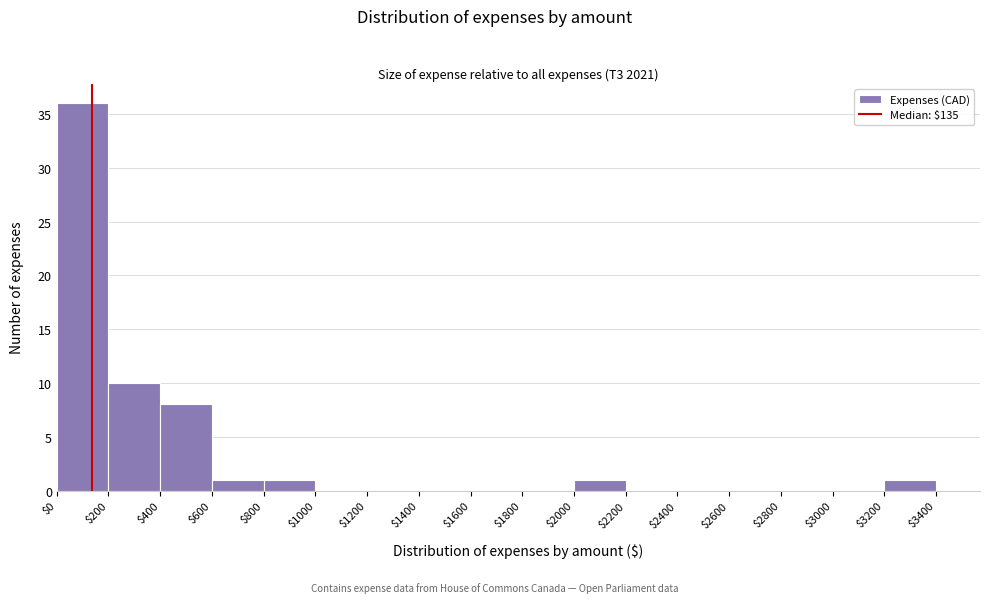

Reading left to right, list every bar in this chart as the range it spans on the x-axis followed by its height. The values are not printed on the chart, so give them approximately, as read against the axis.

$0 to $200: 36
$200 to $400: 10
$400 to $600: 8
$600 to $800: 1
$800 to $1000: 1
$1000 to $1200: 0
$1200 to $1400: 0
$1400 to $1600: 0
$1600 to $1800: 0
$1800 to $2000: 0
$2000 to $2200: 1
$2200 to $2400: 0
$2400 to $2600: 0
$2600 to $2800: 0
$2800 to $3000: 0
$3000 to $3200: 0
$3200 to $3400: 1